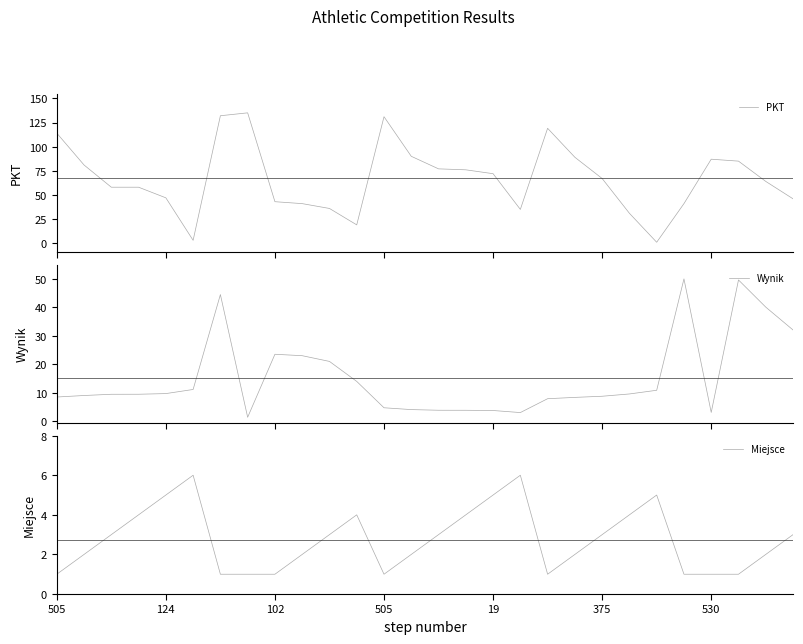

True or false: Wynik and Miejsce cross at least once.

True